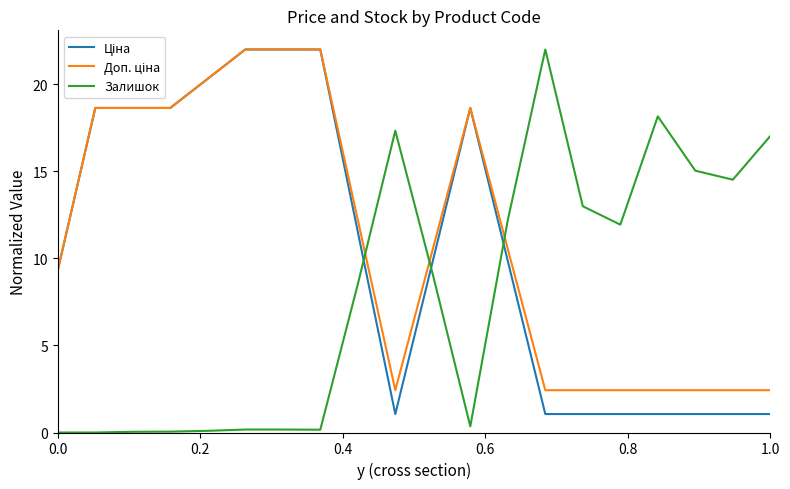

How many categories are shown in the chart?

20